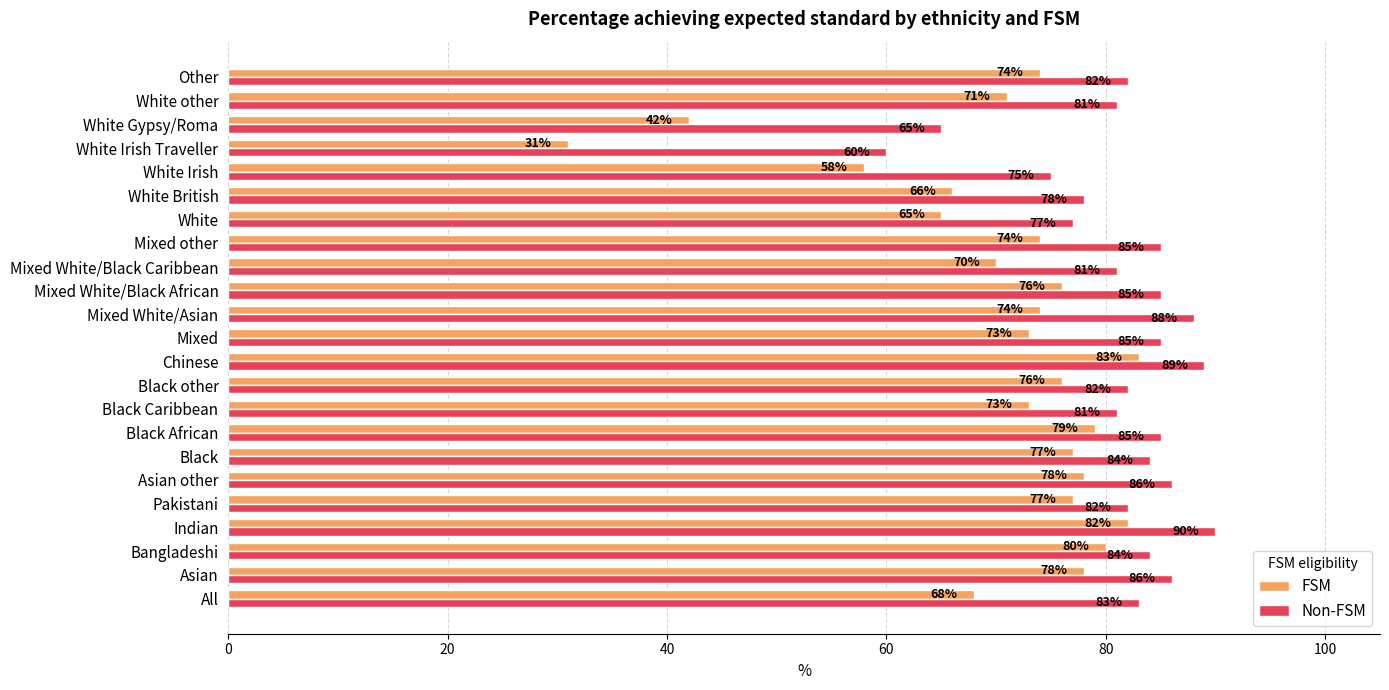

What is the spread (max minus min) of values at White British?

12